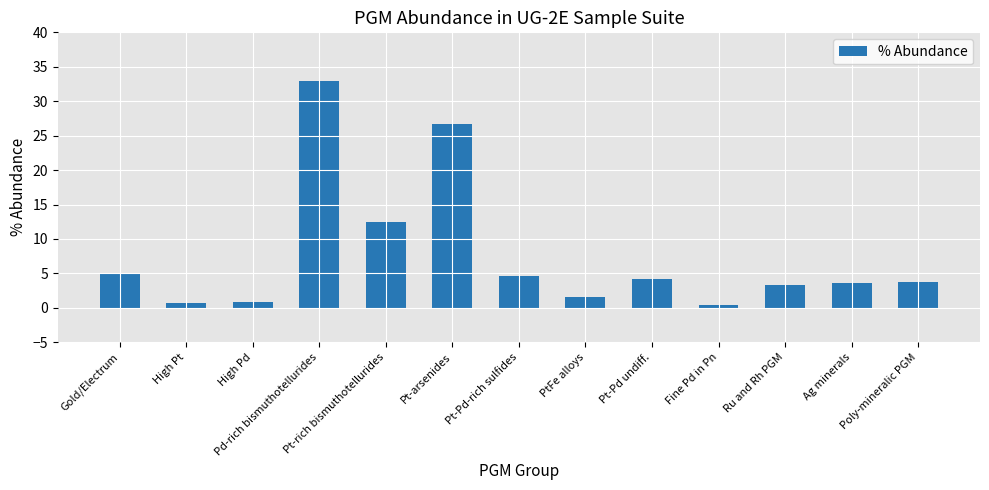

What is the change in value from Pd-rich bismuthotellurides to PtFe alloys?

-31.3